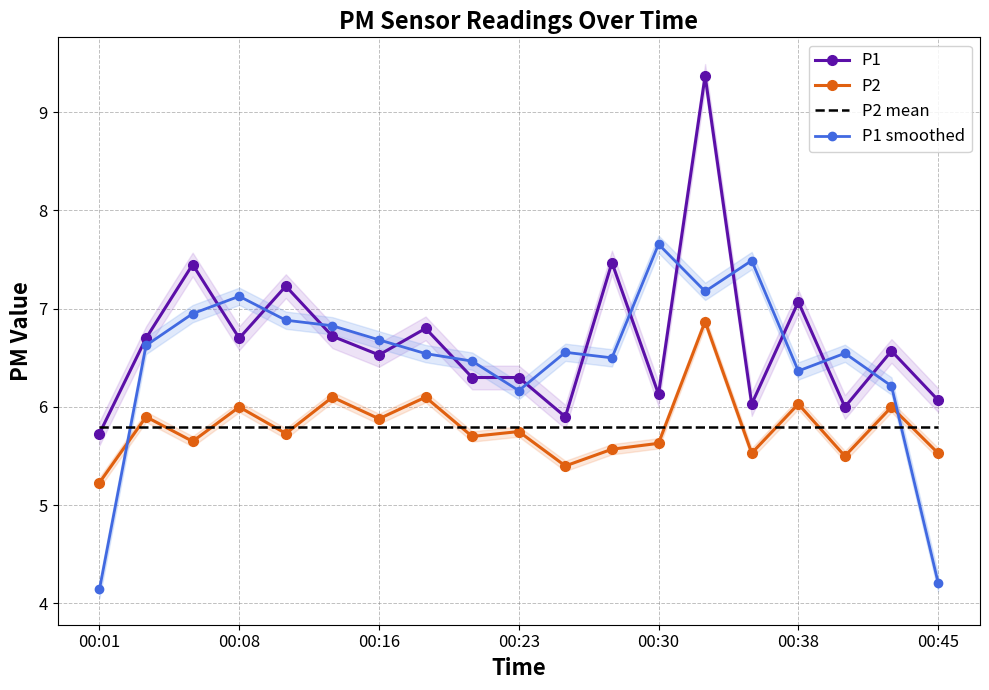

At which label does P1 smoothed reach its peak?

00:30